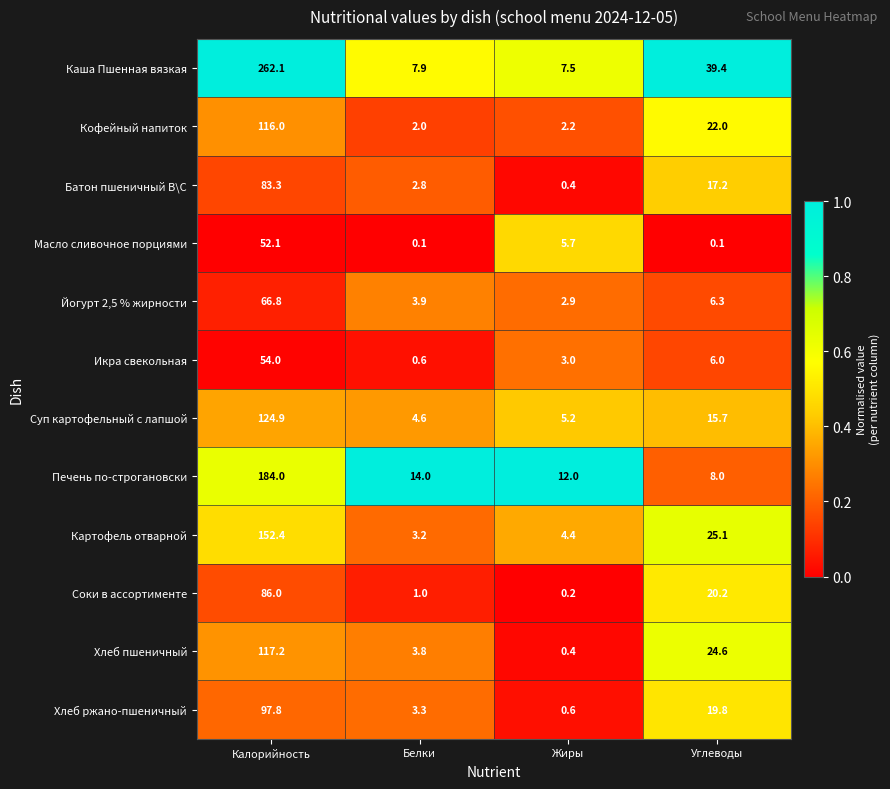

At which category is the sum across all series the highest?

Калорийность